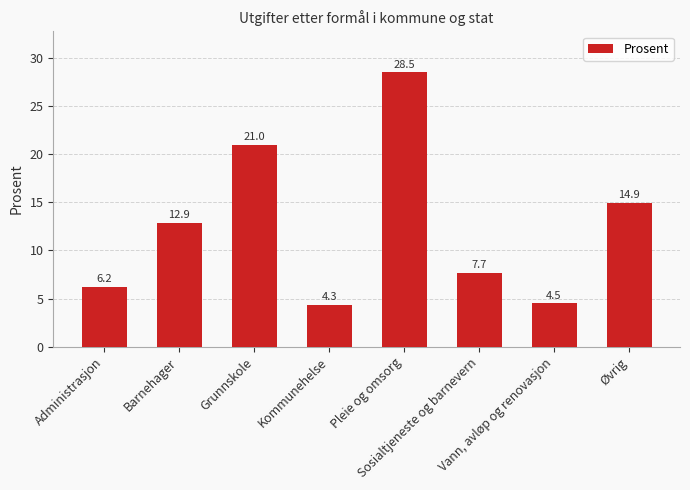

How many values are below 12?

4